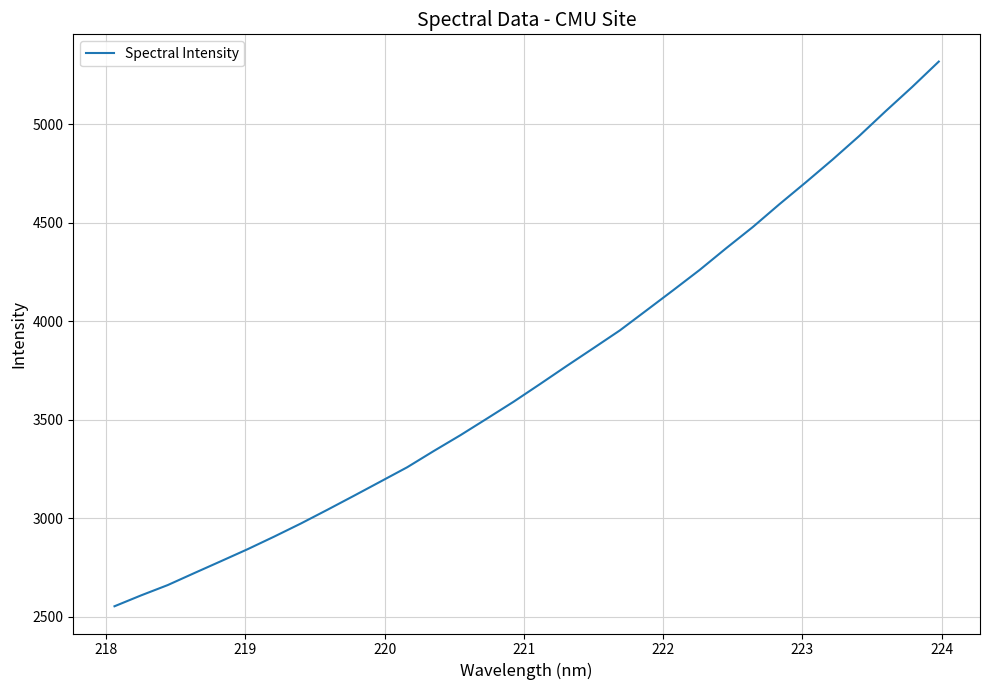

What is the smallest value displayed?

2554.2